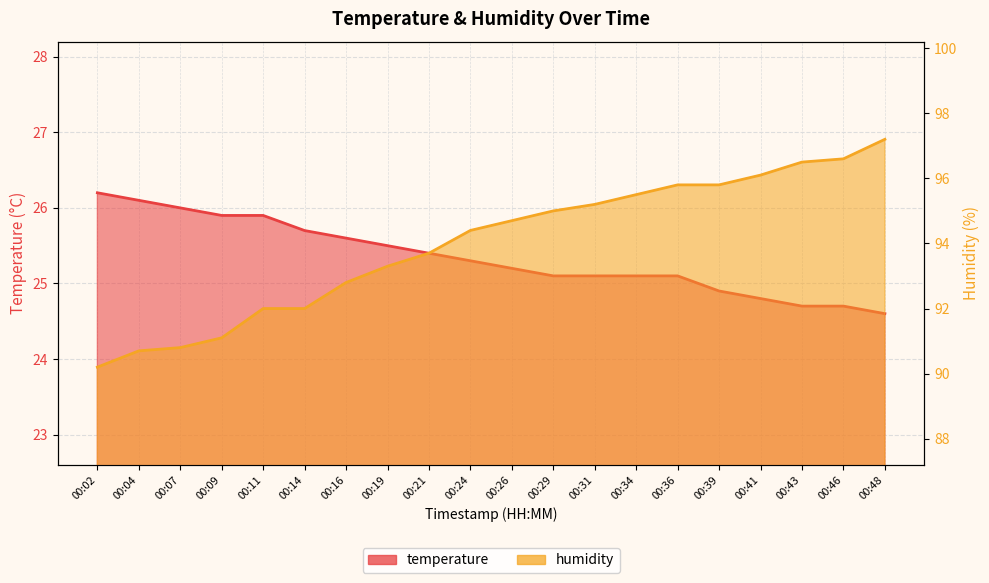

The temperature series shows 13.4 at 00:26. True or false?

False